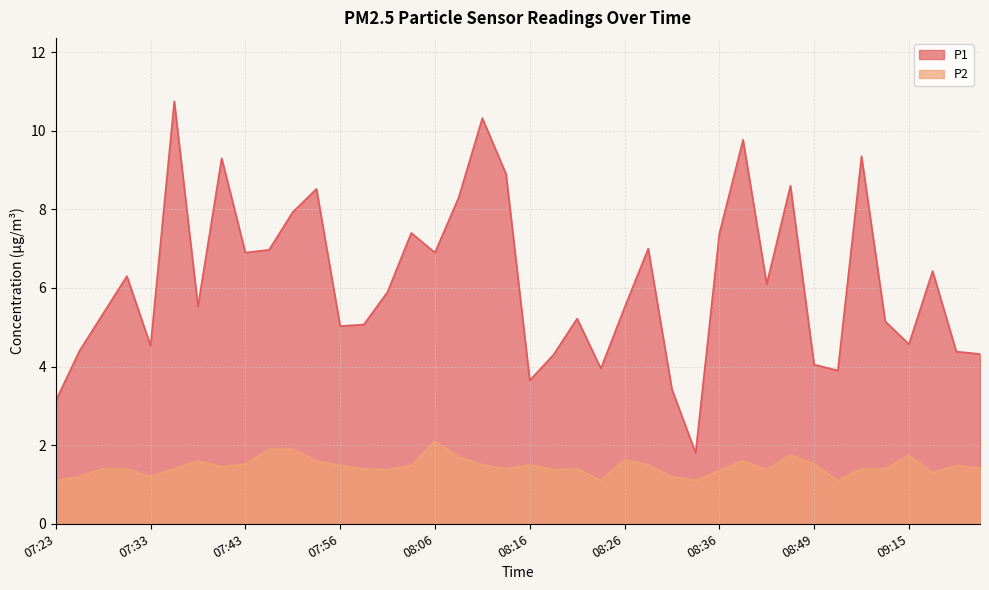

In P2, how many points are higher than both neighbors (excluding endpoints)?

9